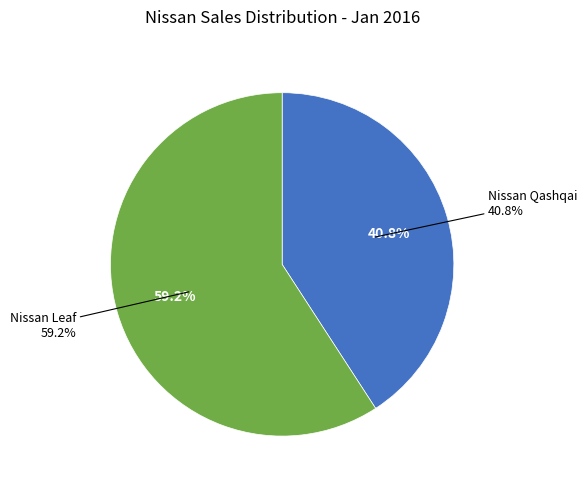

True or false: Nissan Leaf accounts for 73% of the total.

False